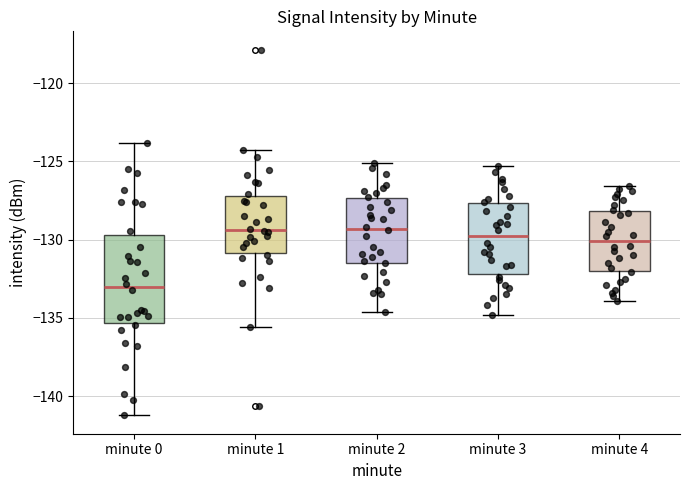

Reading left to right, read every box against the y-axis: the position of its median line, the range the box covers, and the ends of its whiskers. The values are not printed on the chart, so give them approximately, as read against the axis.

minute 0: median -133.0, box -135.5 to -129.5, whiskers -141.0 to -124.0
minute 1: median -129.5, box -131.0 to -127.0, whiskers -135.5 to -124.5
minute 2: median -129.5, box -131.5 to -127.5, whiskers -134.5 to -125.0
minute 3: median -130.0, box -132.0 to -127.5, whiskers -135.0 to -125.5
minute 4: median -130.0, box -132.0 to -128.0, whiskers -134.0 to -126.5